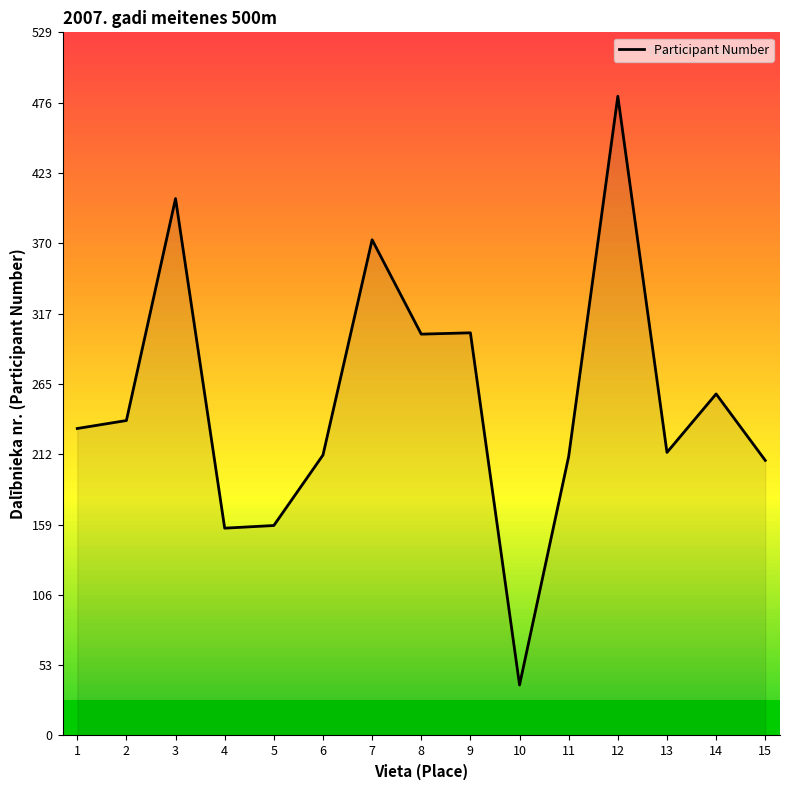

What is the smallest value displayed?

38